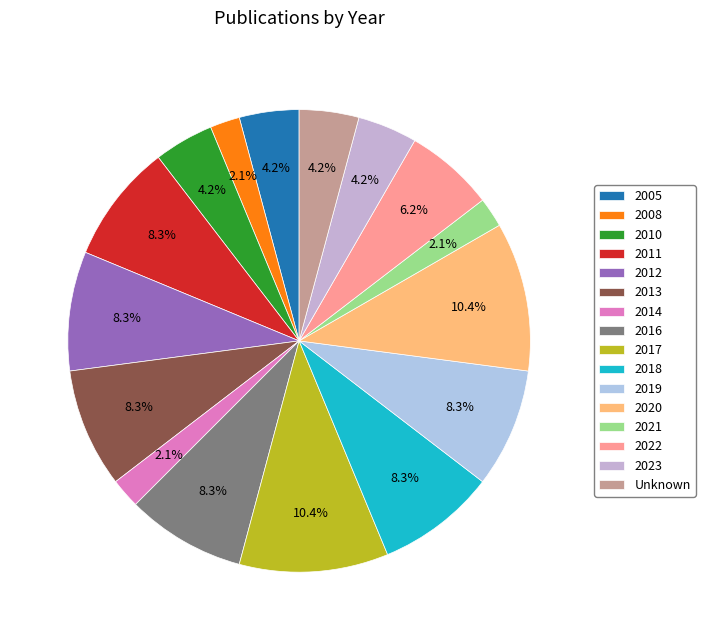

What portion of the pie excludes 2018?

91.7%